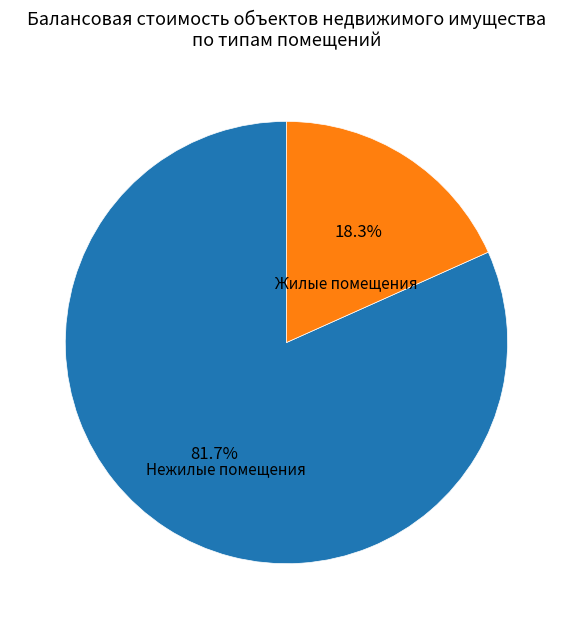

What portion of the pie excludes Жилые помещения?

81.7%